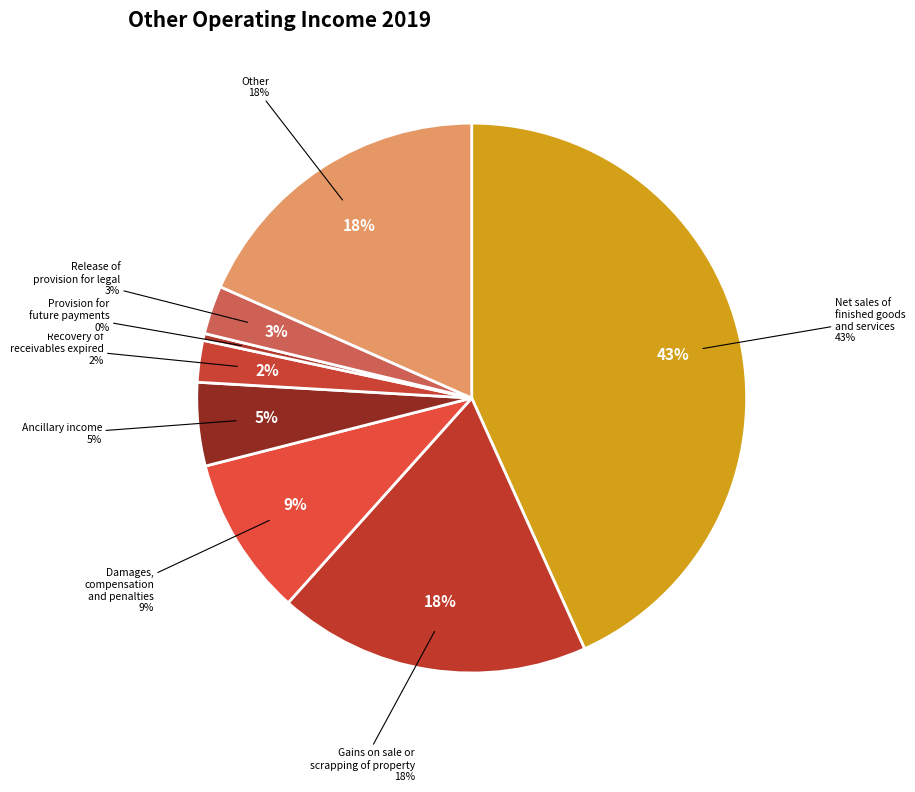

The Recovery of receivables expired slice represents 17% of the pie. True or false?

False